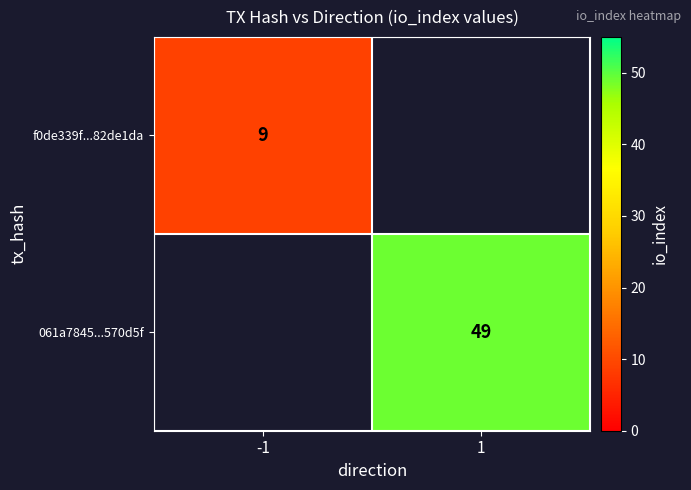

What is the smallest value displayed?

9.0